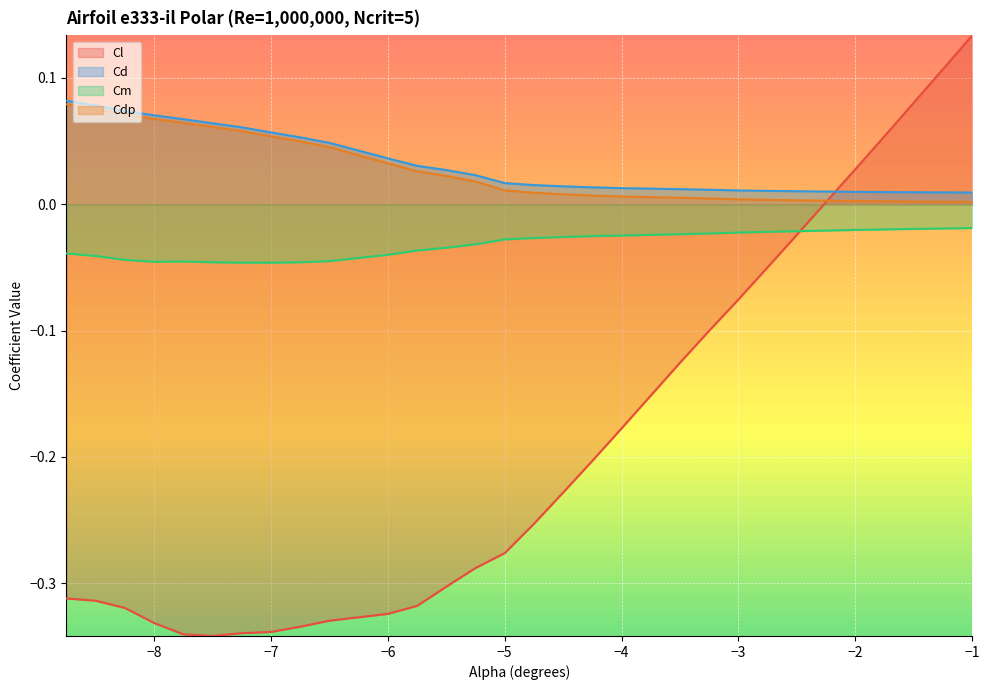

Does the chart display data point markers on the line(s)?

No